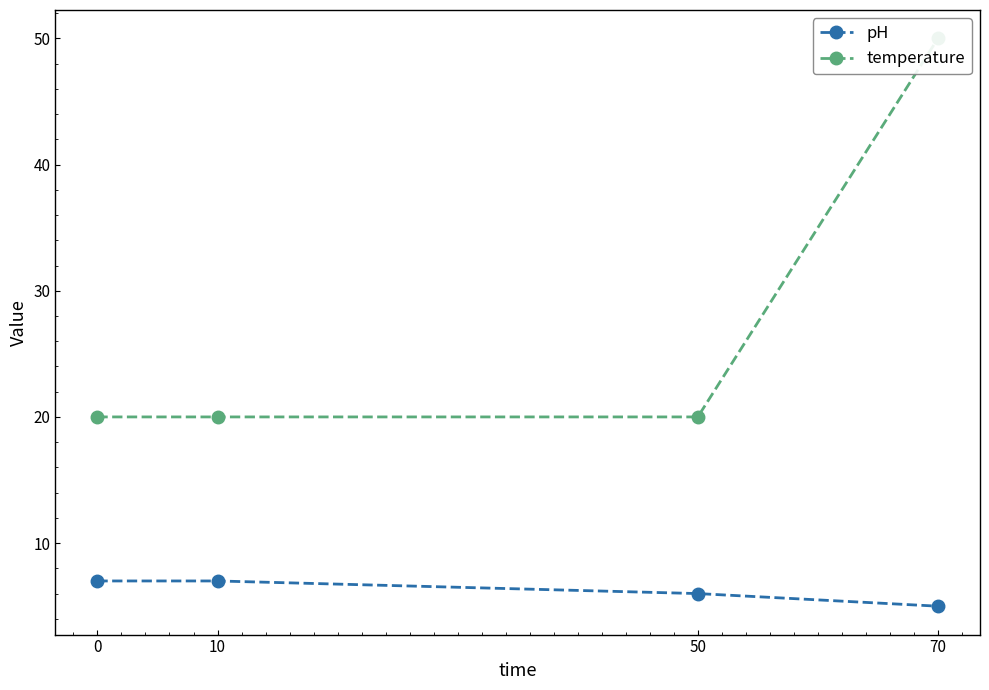

Which series has the largest range (max minus min)?

temperature